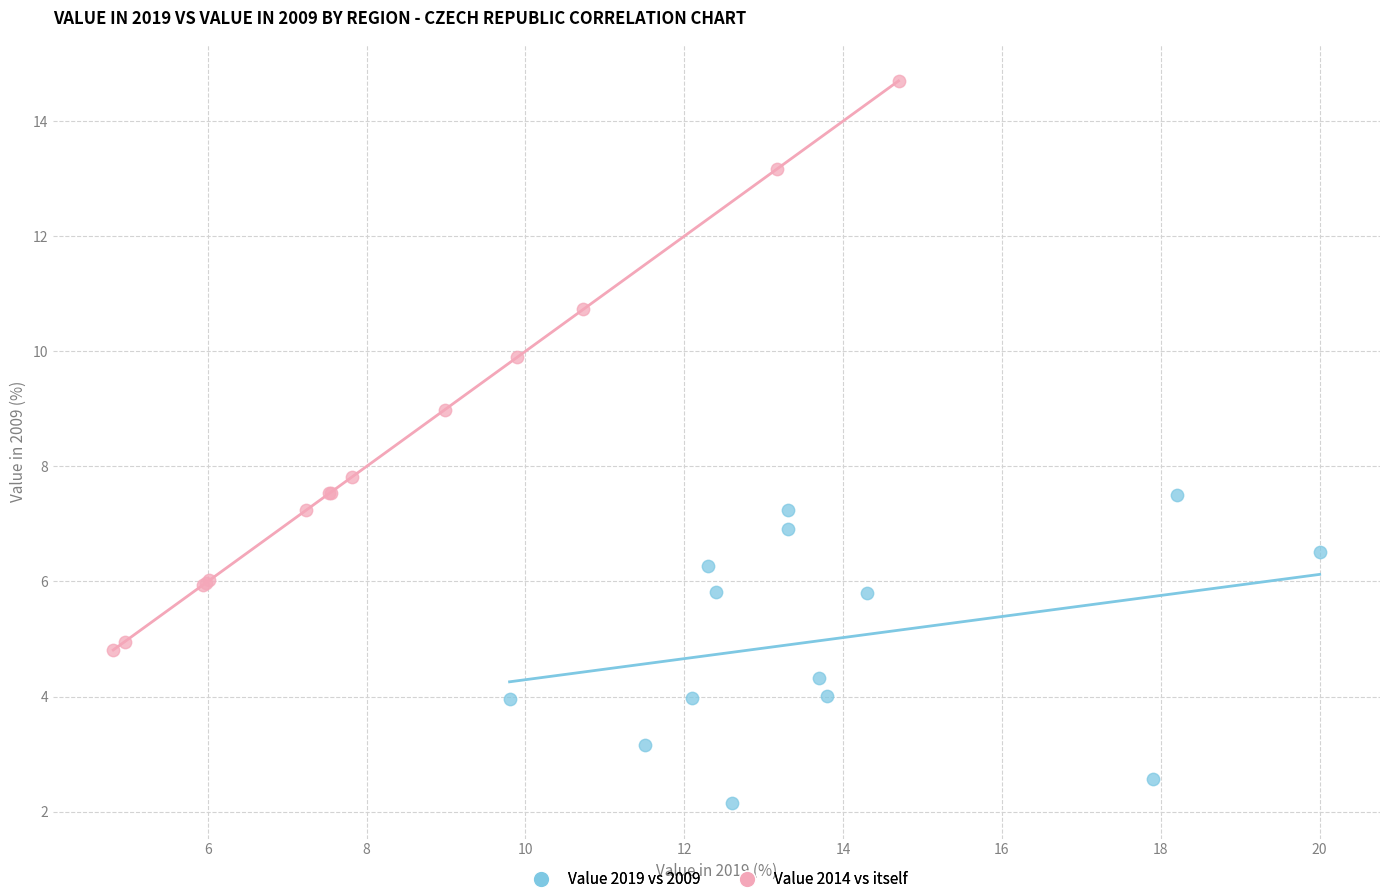

Which series contains the highest Y value?

Value 2014 vs itself